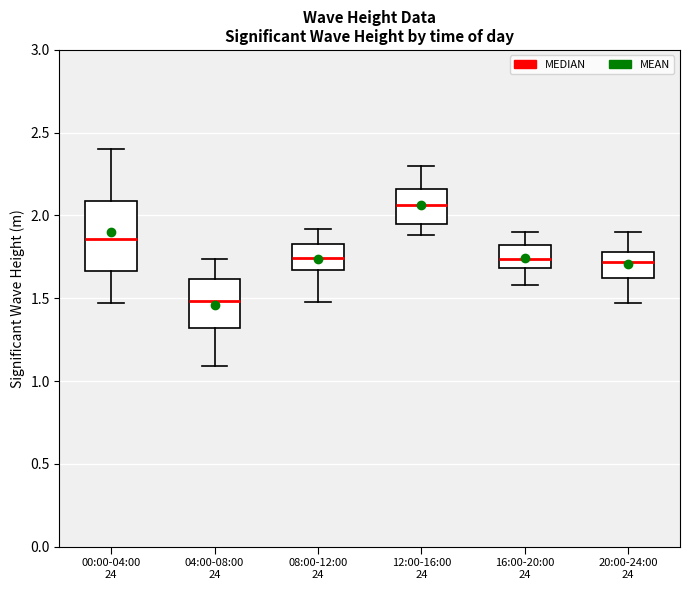

Where does the upper whisker of the box for 12:00-16:00 24 end on the y-axis? The values are not printed on the chart, so give them approximately, as read against the axis.

2.30